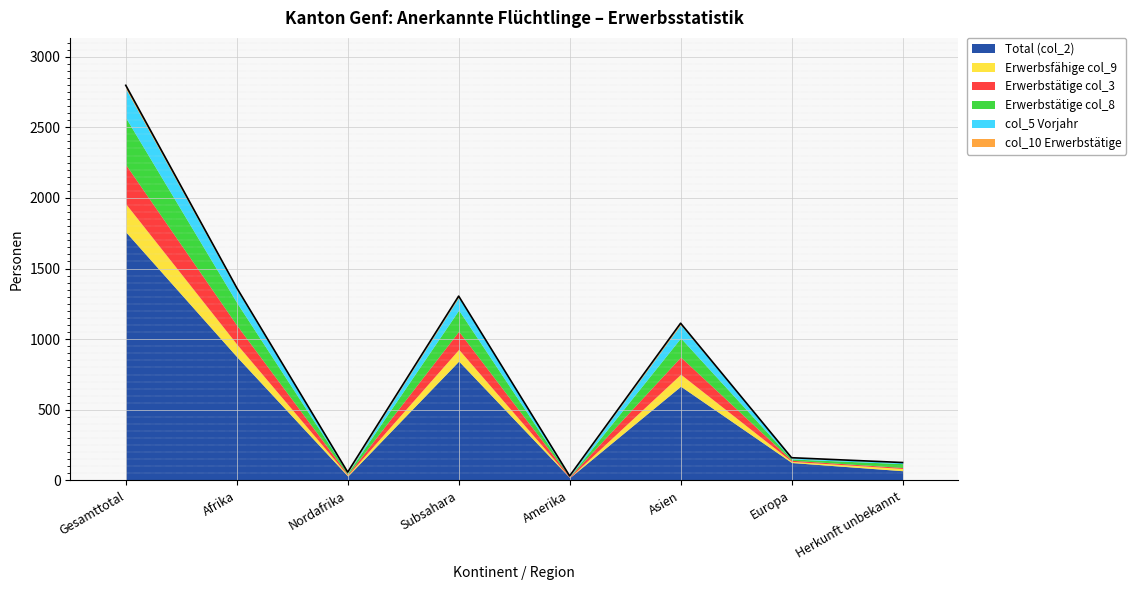

What is the label of the 5th point from the left?

Amerika